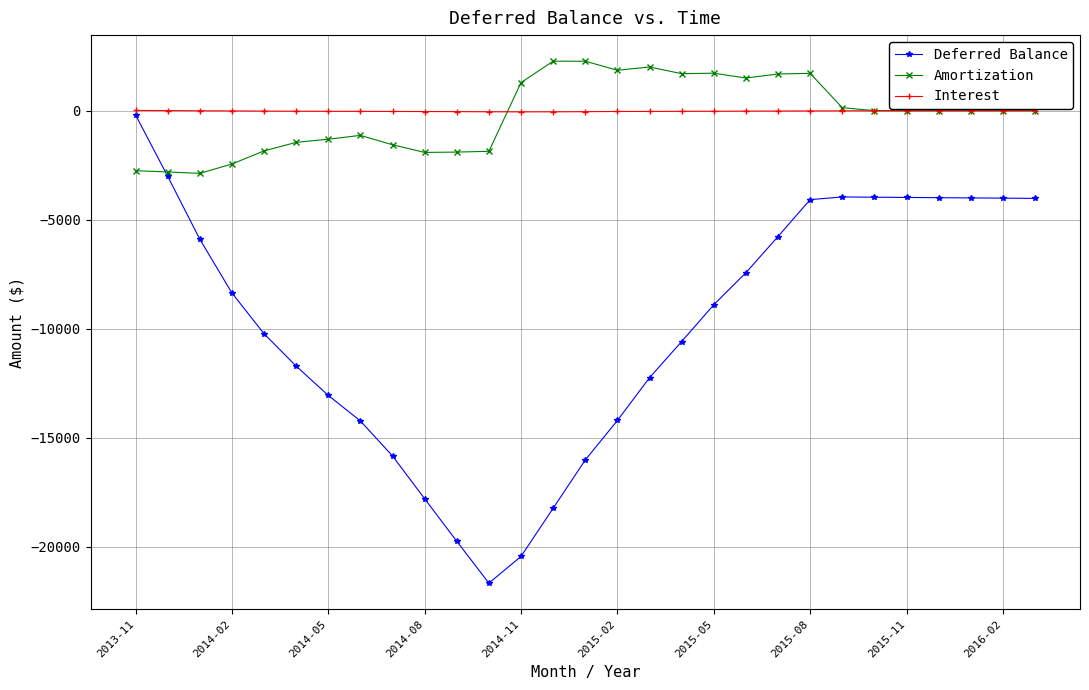

Which series has the widest spread of values?

Deferred Balance